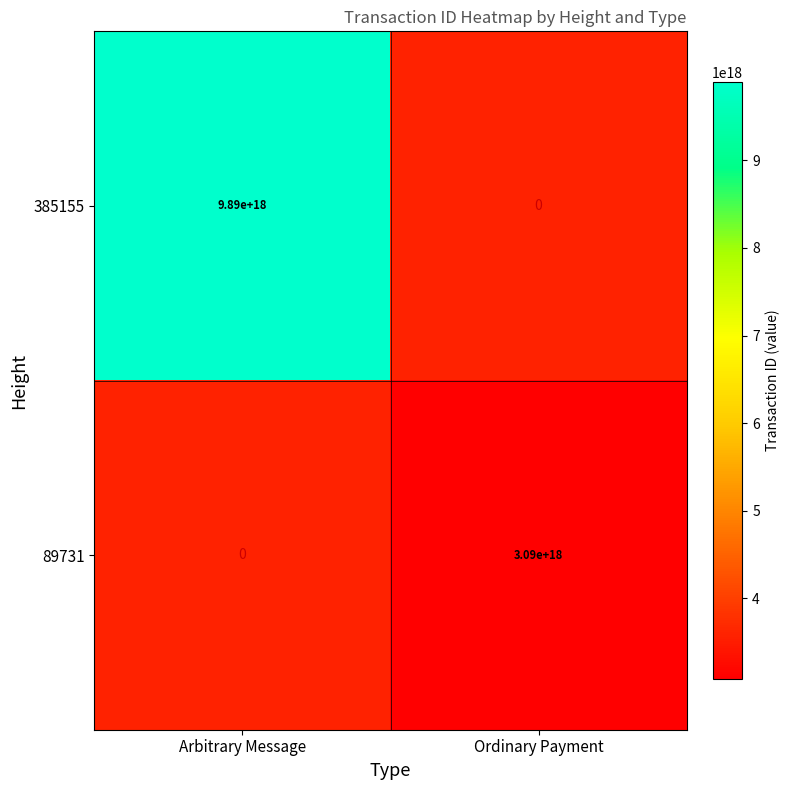

Is it true that 89731 equals 4258121588055192064 at Ordinary Payment?

False